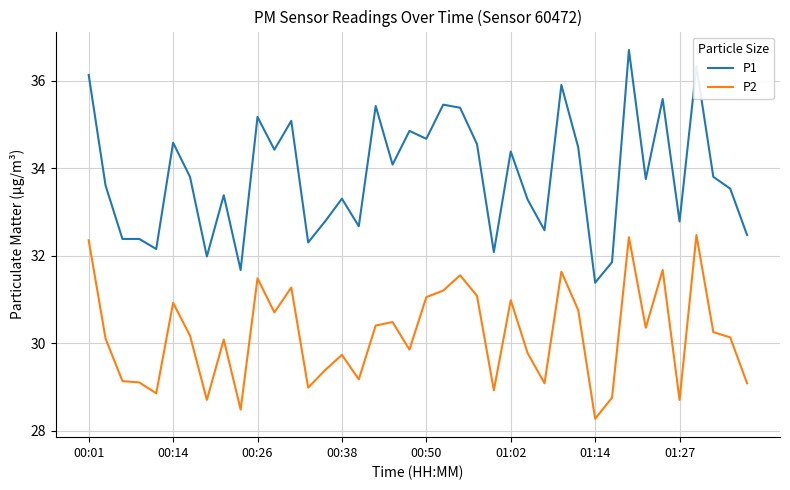

What is the minimum value for P2?

28.3